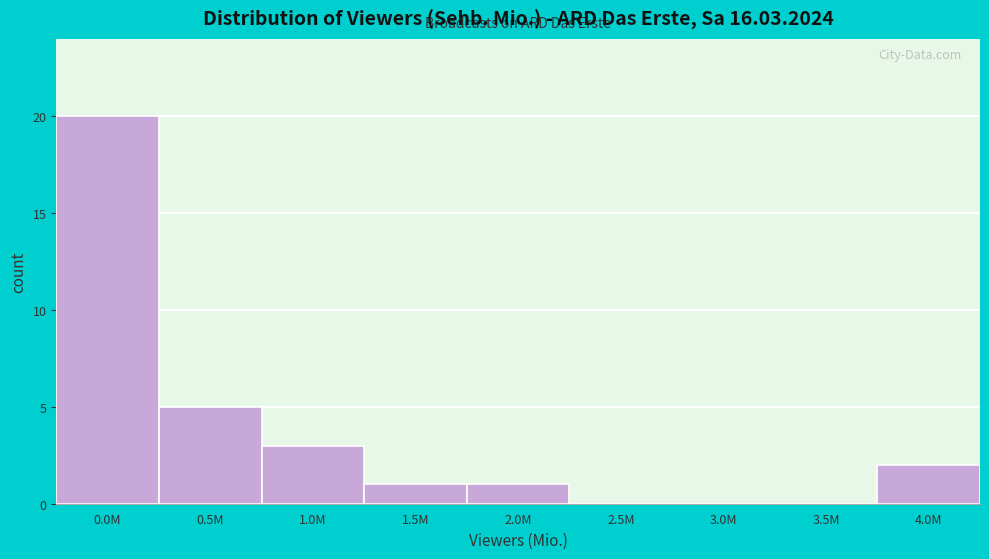

Reading left to right, list all the values displayed in this chart.

0.0M=20	0.5M=5	1.0M=3	1.5M=1	2.0M=1	2.5M=0	3.0M=0	3.5M=0	4.0M=2